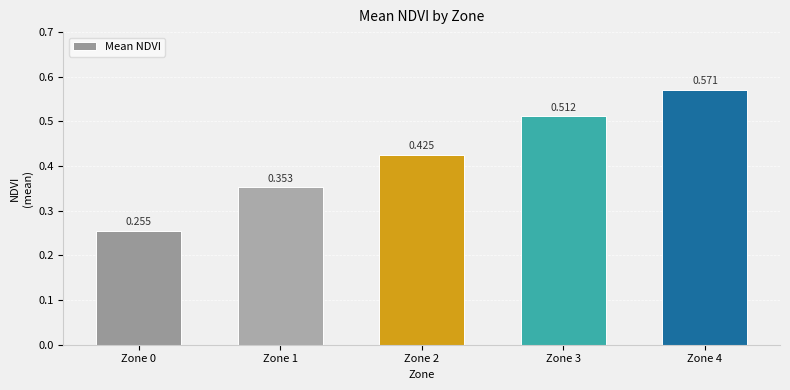

What is the approximate value at Zone 4?

0.6